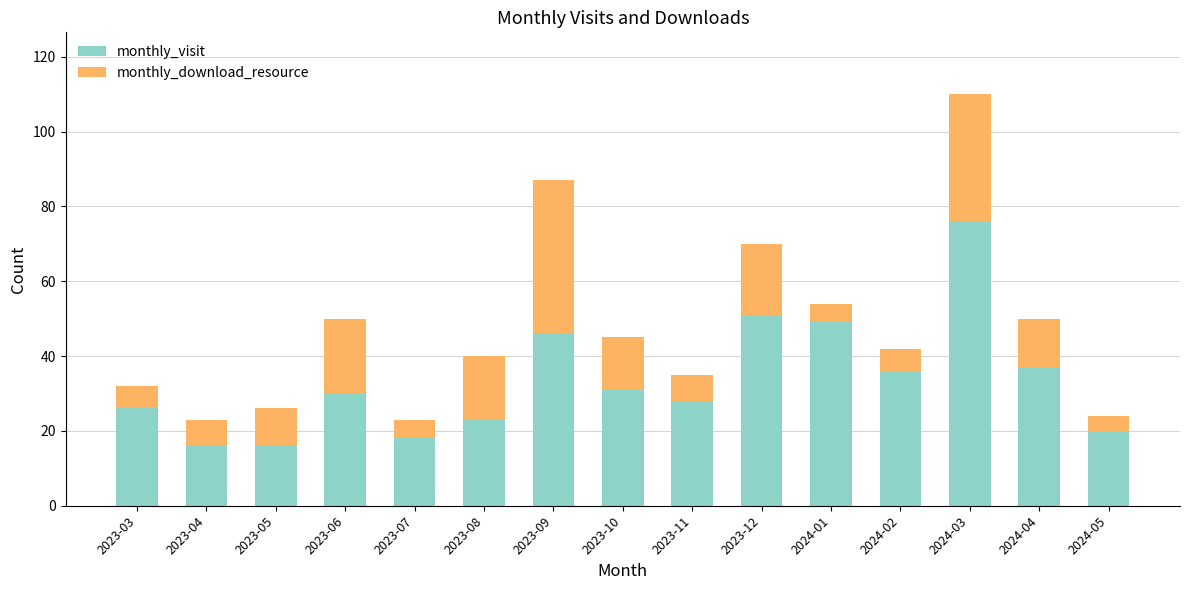

How many bars are there in total?

15